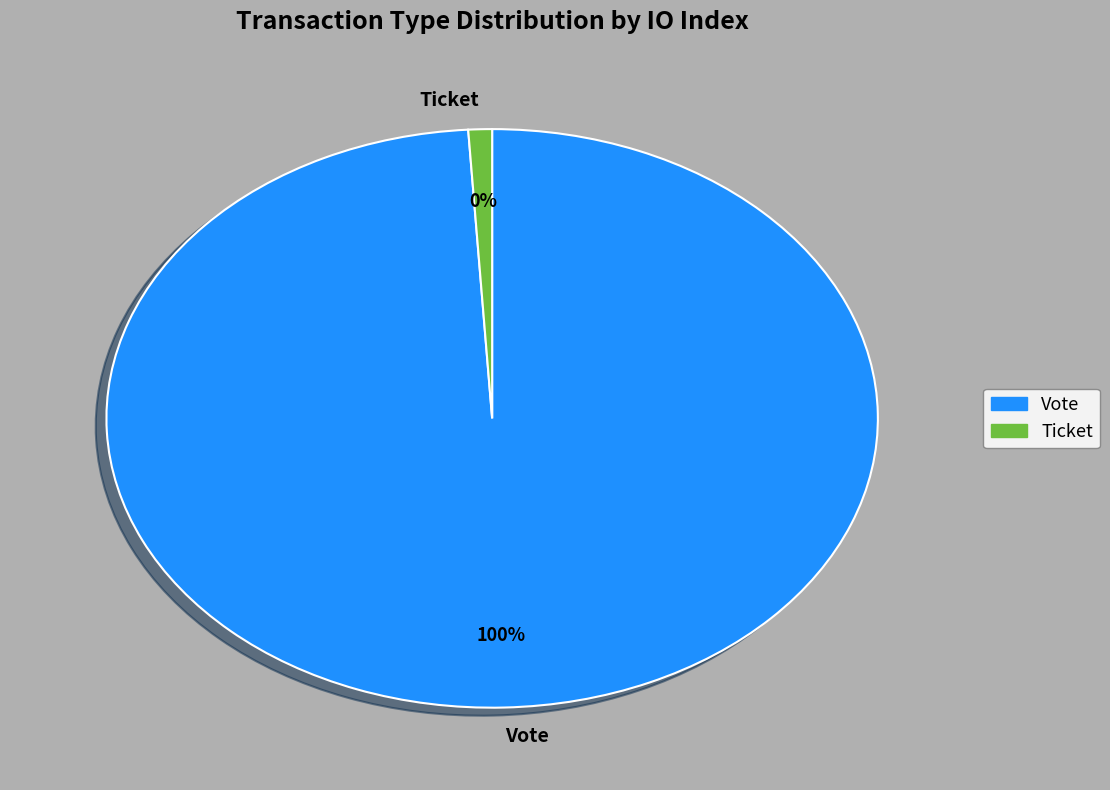

Rank the categories by value from lowest to highest.

Ticket, Vote